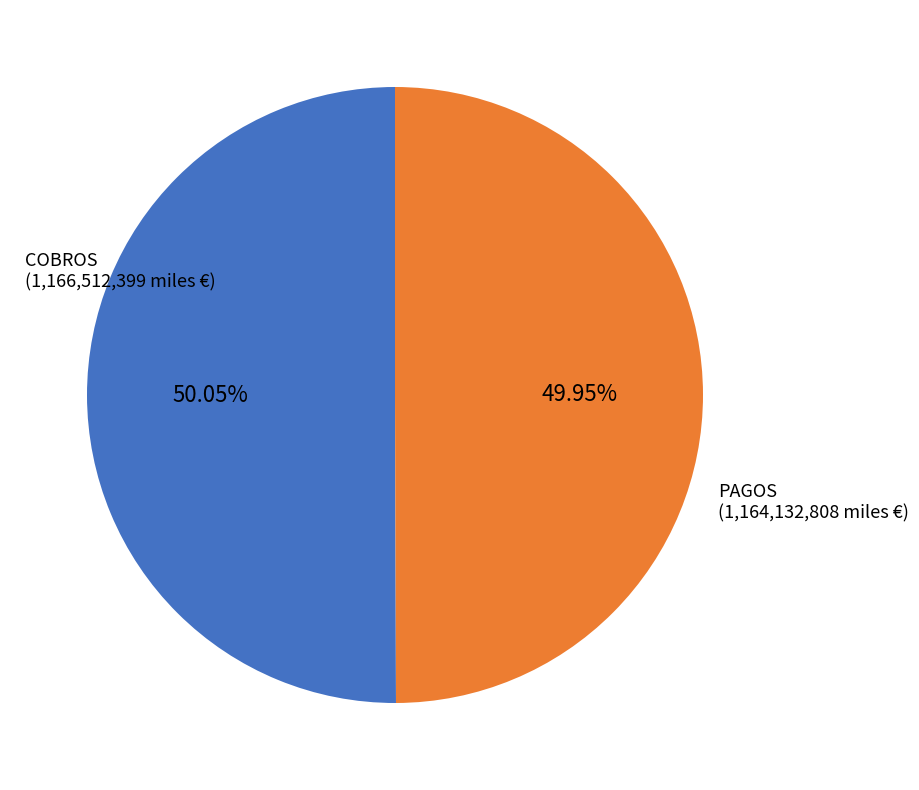

To the nearest percent, what is the average slice percentage?

50%